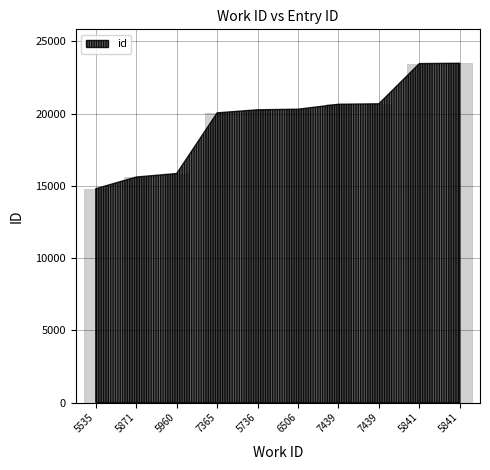

How many bars are there in total?

10